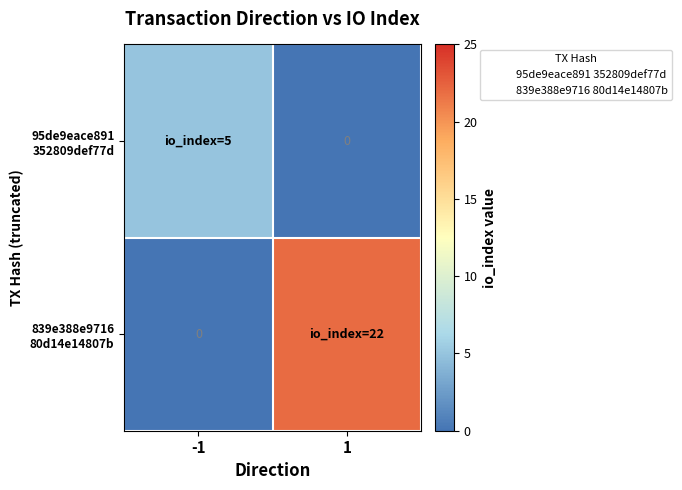

At which label does 95de9eace891 352809def77d reach its peak?

-1